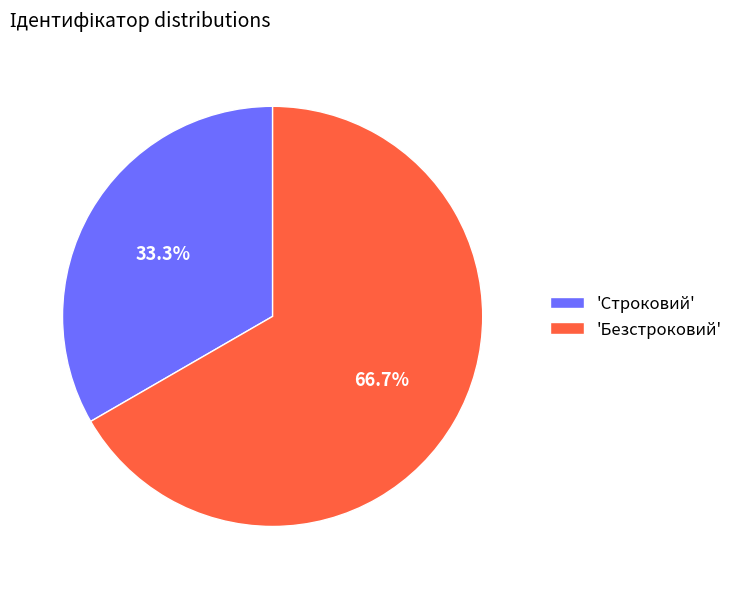

Is there a majority slice in this chart?

Yes